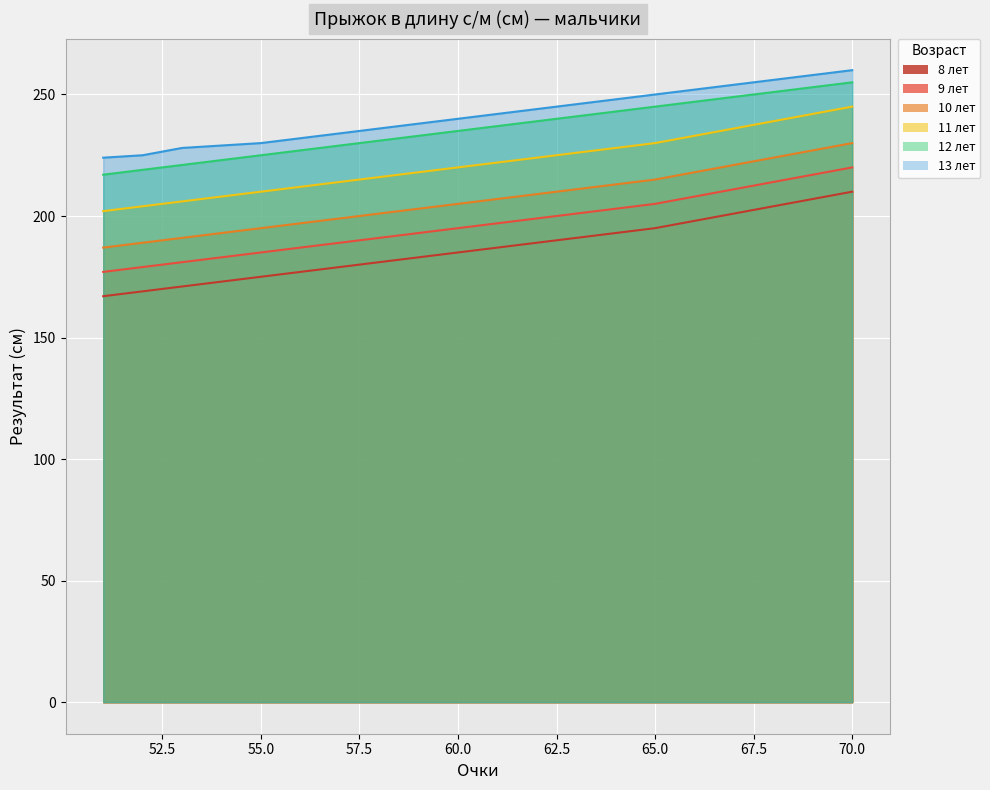

How many values in the 10 лет series are below 207?

10